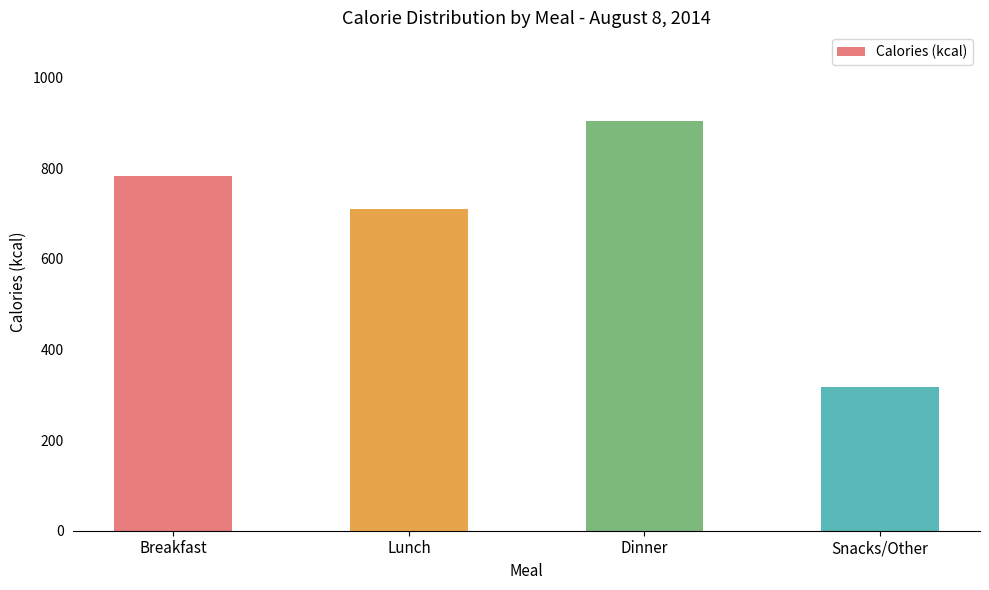

What is the change in value from Breakfast to Snacks/Other?

-466